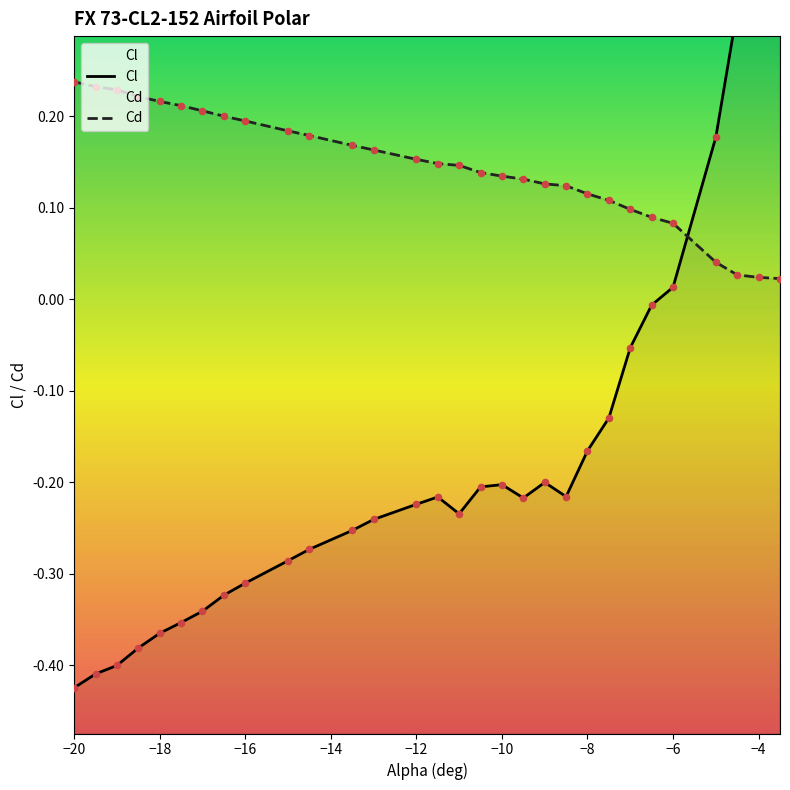

Which series contains the lowest Y value?

Cl